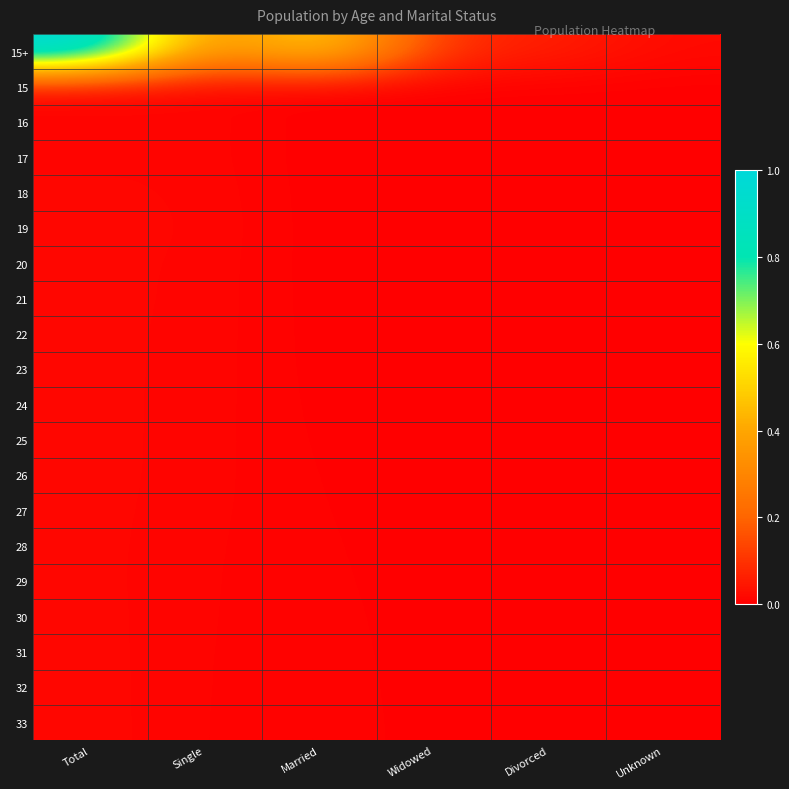

List the series in order of their peak value, highest first.

15+, 33, 32, 31, 30, 29, 28, 27, 26, 25, 24, 19, 23, 21, 22, 20, 18, 16, 15, 17